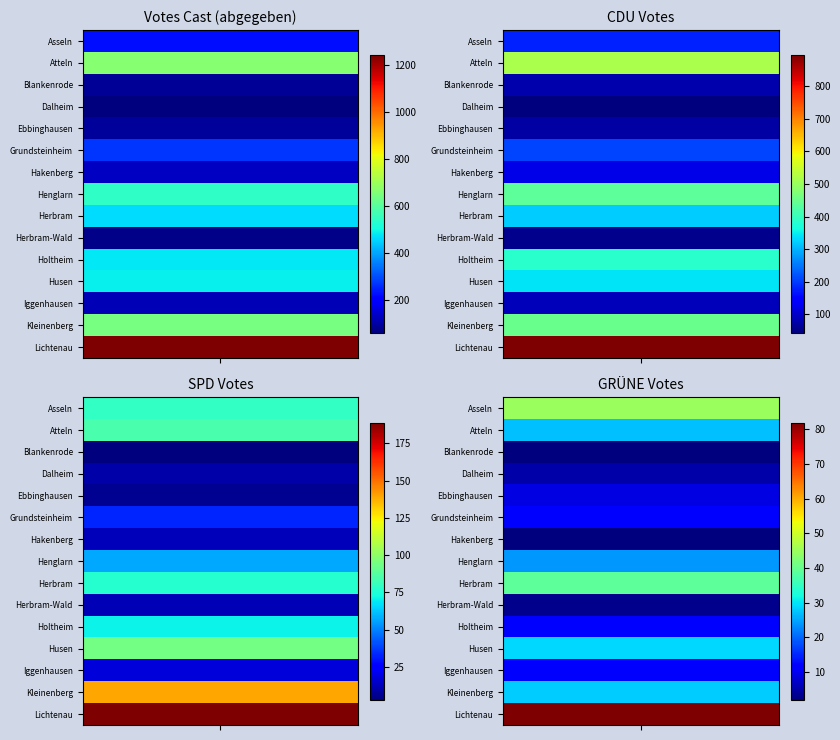

The value of Asseln at Asseln is 279. True or false?

False